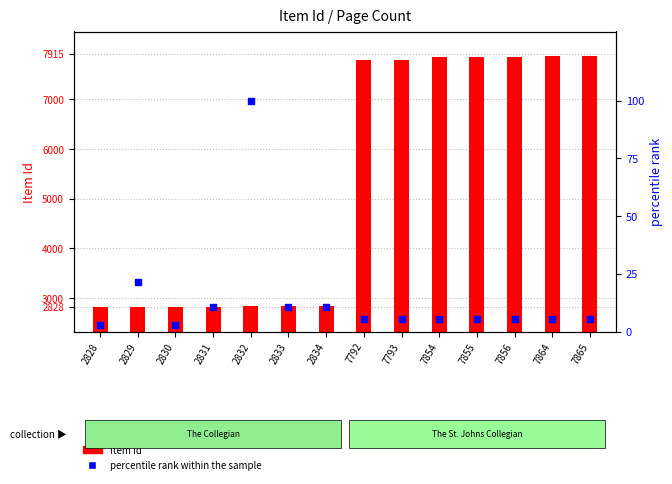

What is the total value across all series at 7855?

7860.4